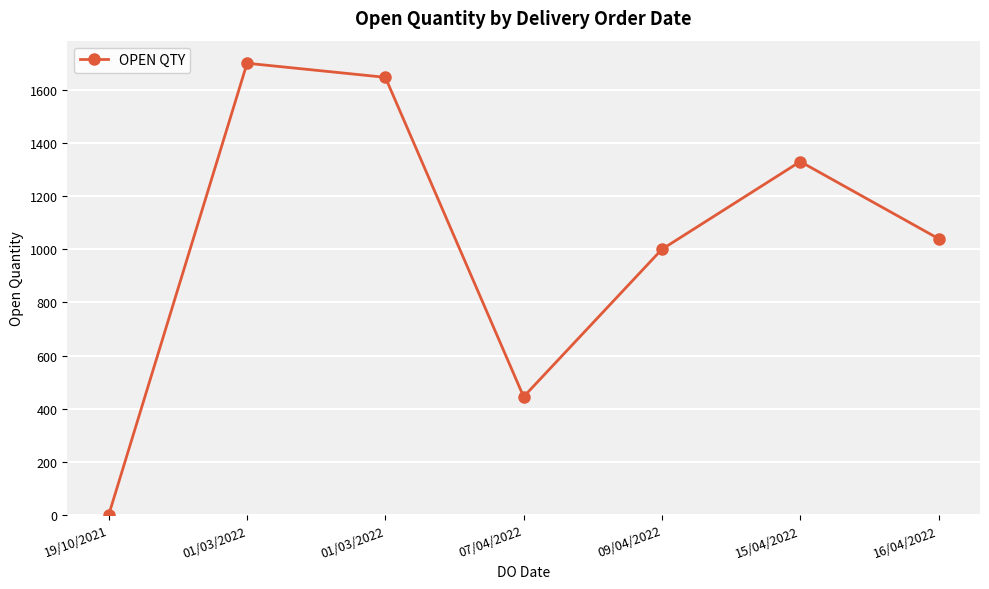

The chart shows a value of 2089 at 15/04/2022. True or false?

False